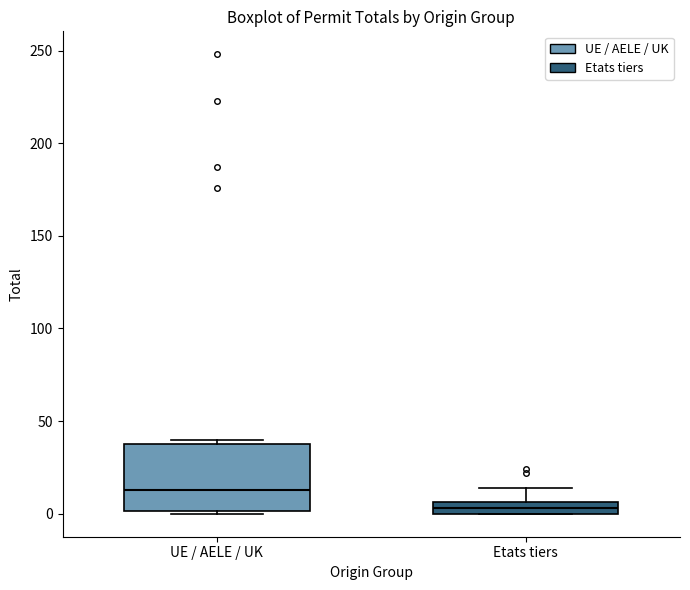

Which box has the lowest median line?

Etats tiers